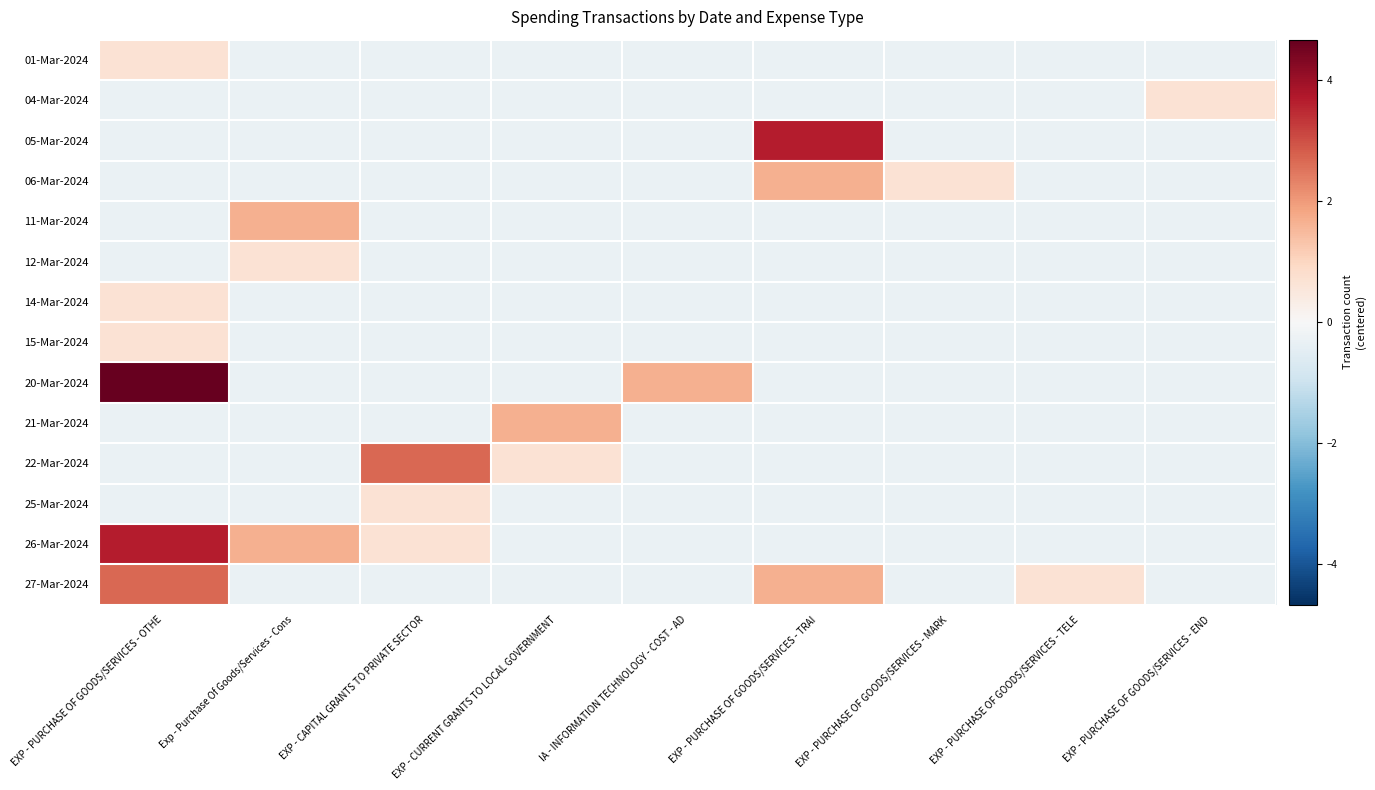

Which category has the lowest value across all series?

Exp - Purchase Of Goods/Services - Cons